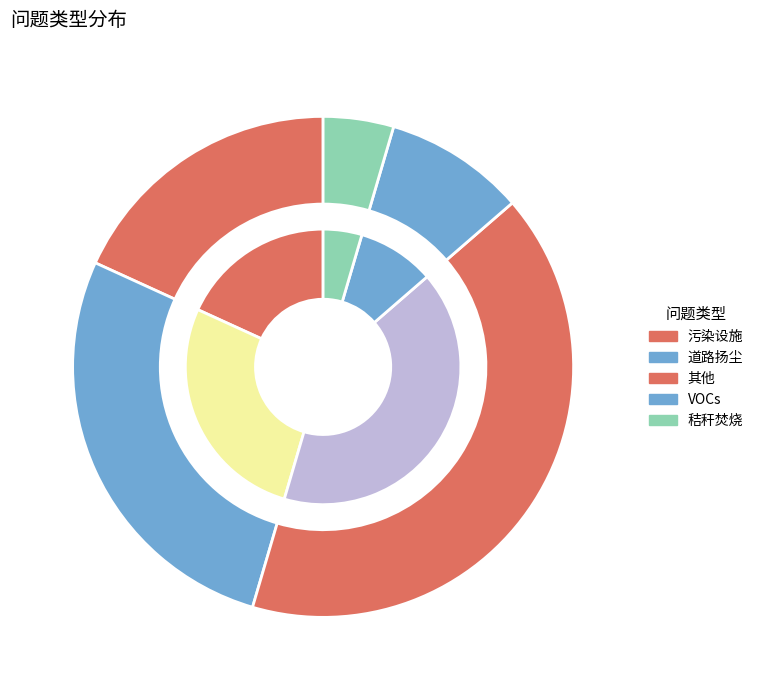

To the nearest percent, what portion does VOCs represent?

9%